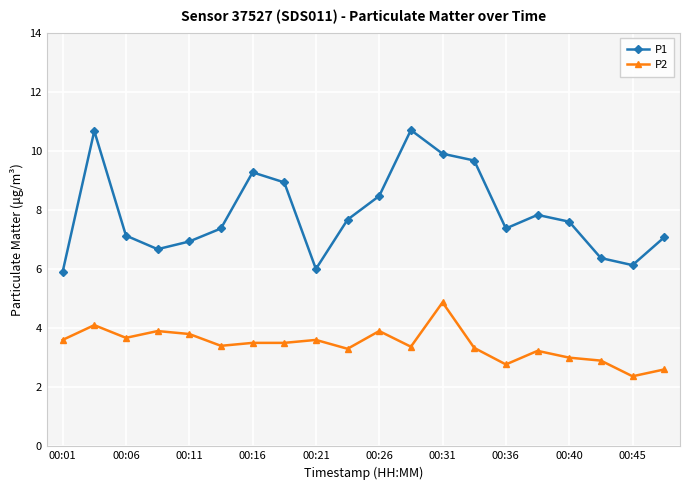

Which series has the largest range (max minus min)?

P1